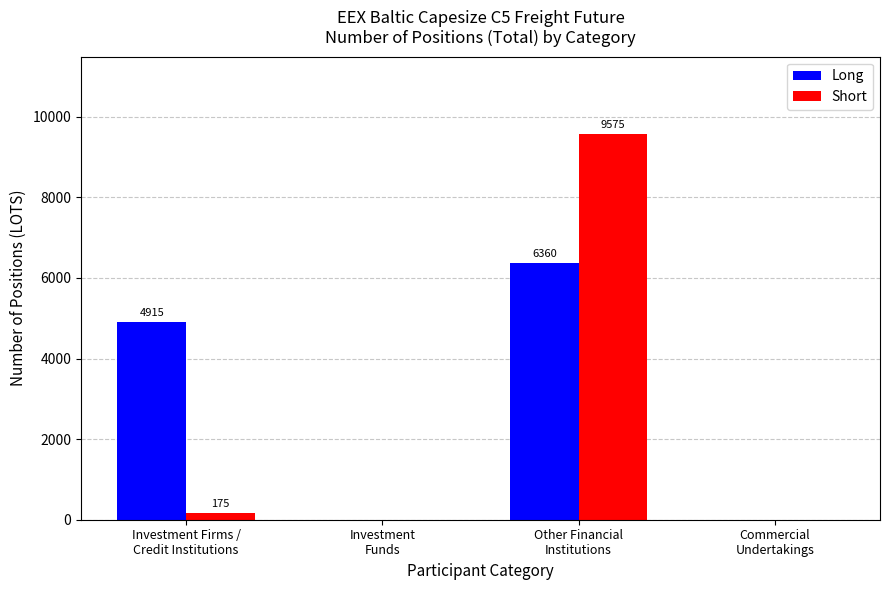

Are the bars horizontal?

No